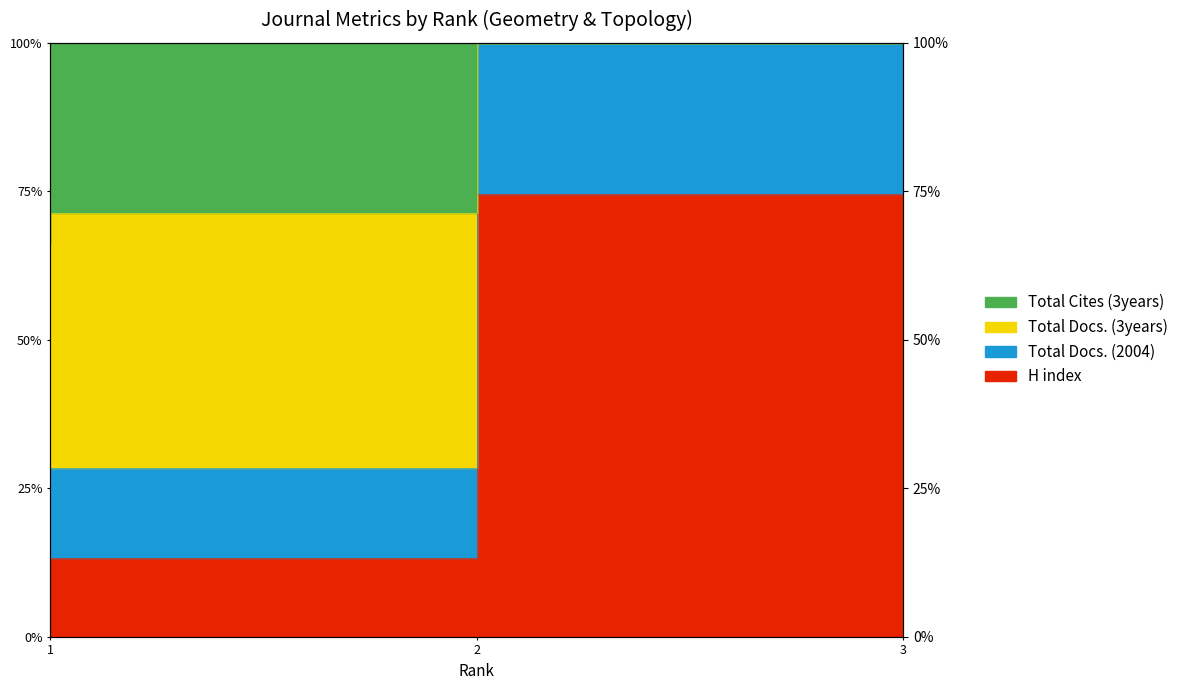

At which label does Total Cites (3years) first exceed 35?

1